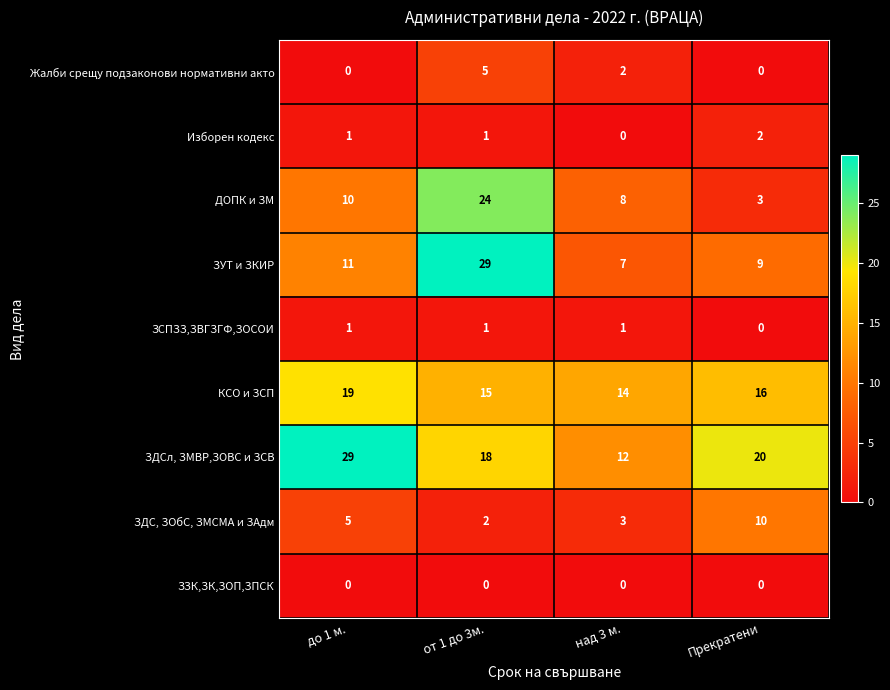

Count the КСО и ЗСП values in the range 15 to 19.

3